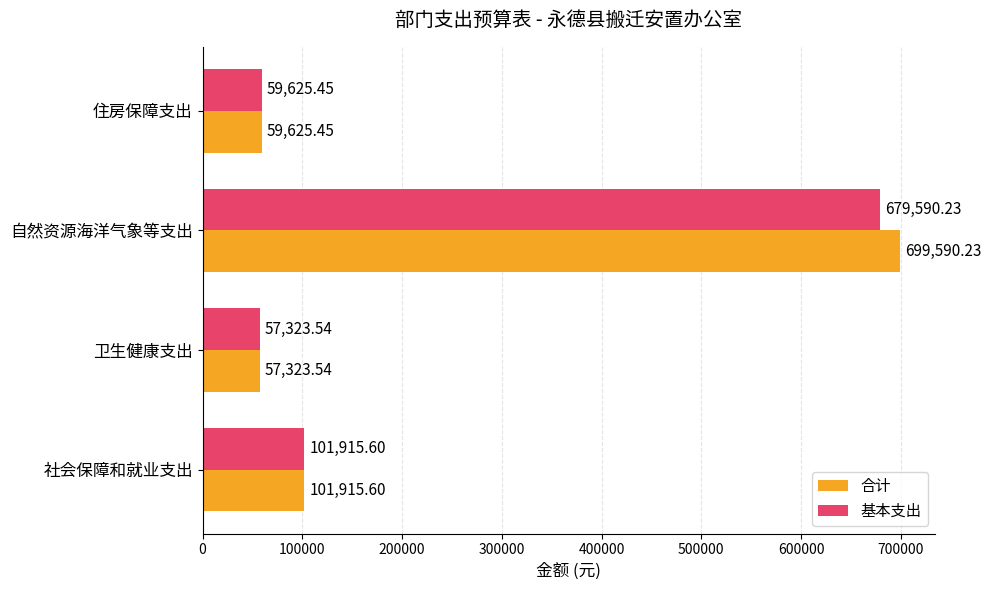

At which label is 合计 closest to 378456?

社会保障和就业支出